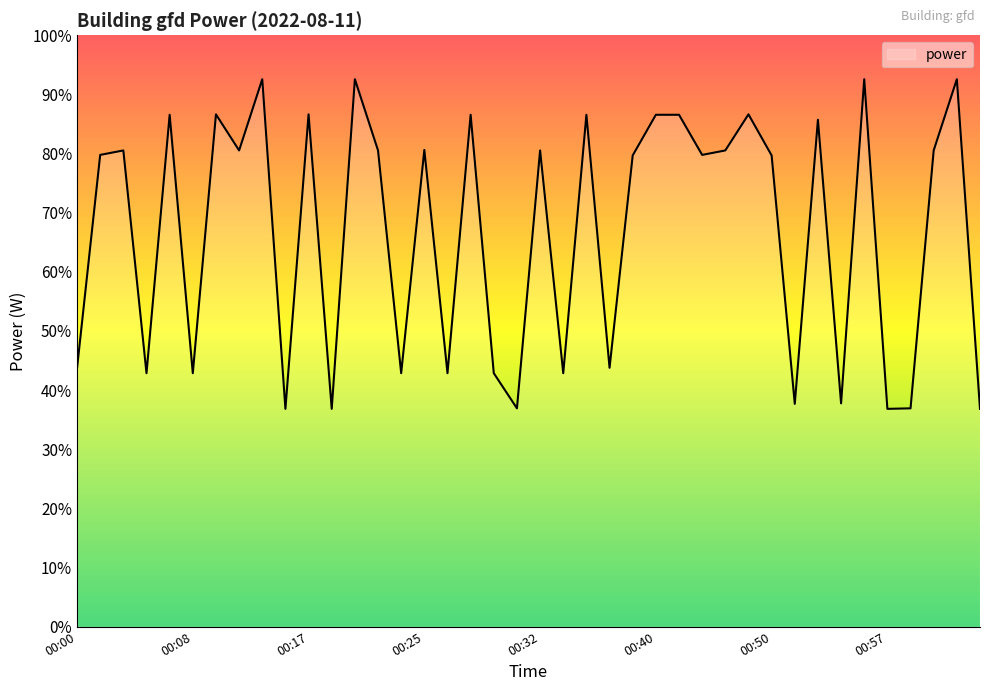

What is the greatest value displayed?

92.6